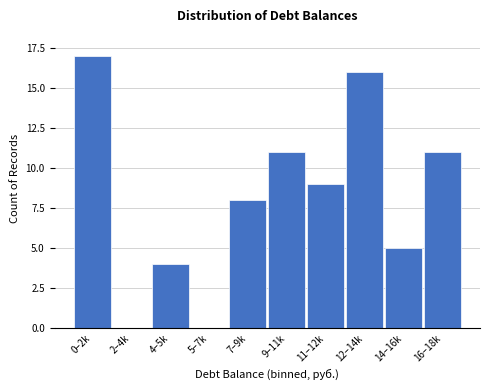

Reading left to right, transcribe all the data shown in this chart.

0–2k=17	2–4k=0	4–5k=4	5–7k=0	7–9k=8	9–11k=11	11–12k=9	12–14k=16	14–16k=5	16–18k=11